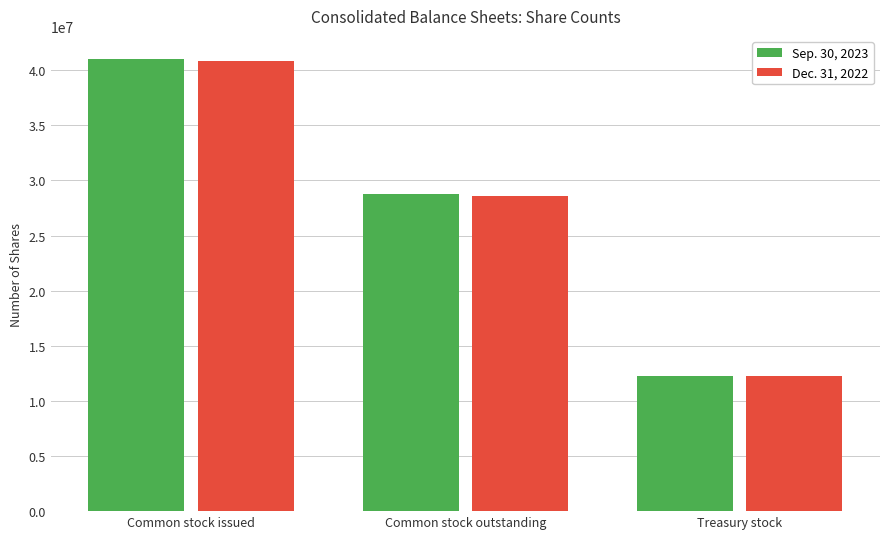

At which label is Dec. 31, 2022 closest to 26535052?

Common stock outstanding